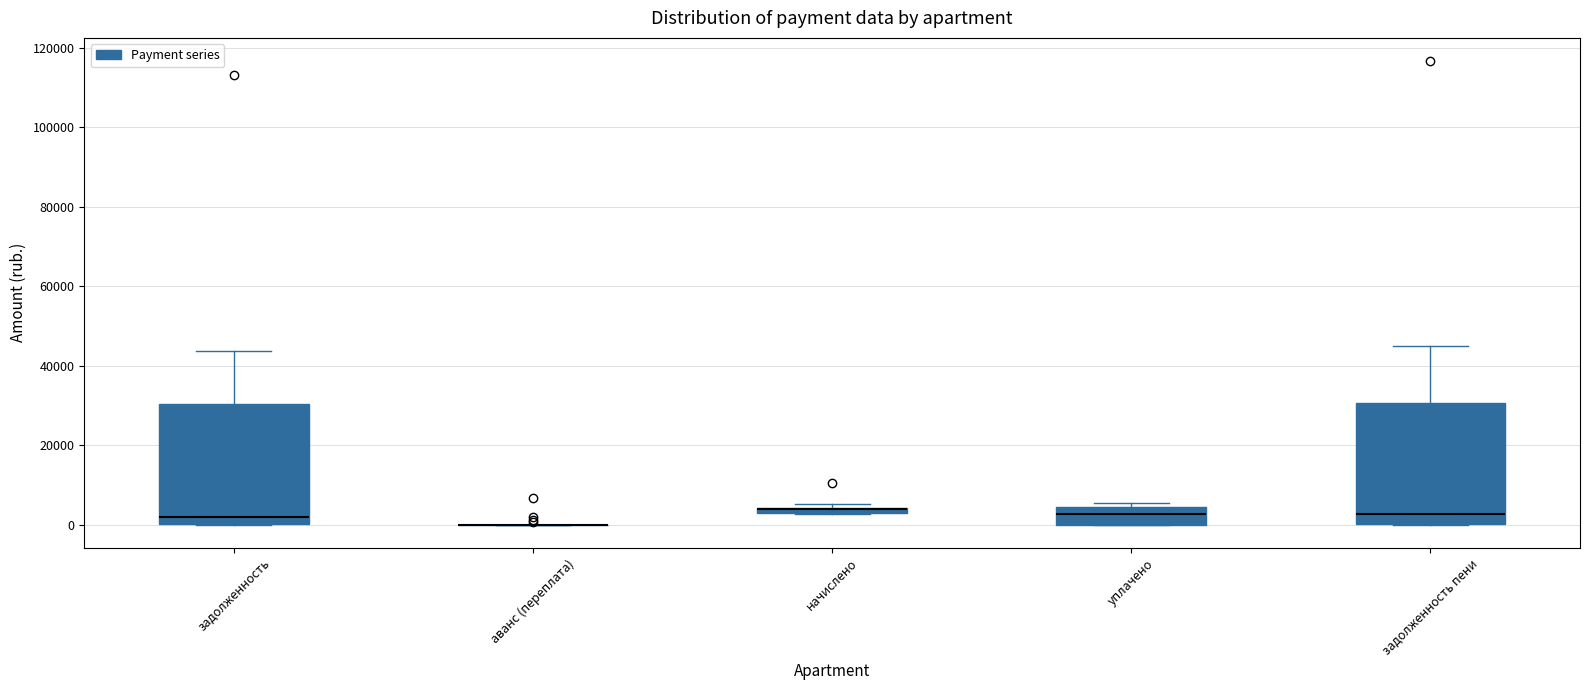

Where is the lower edge of the box for задолженность on the y-axis? The values are not printed on the chart, so give them approximately, as read against the axis.

0